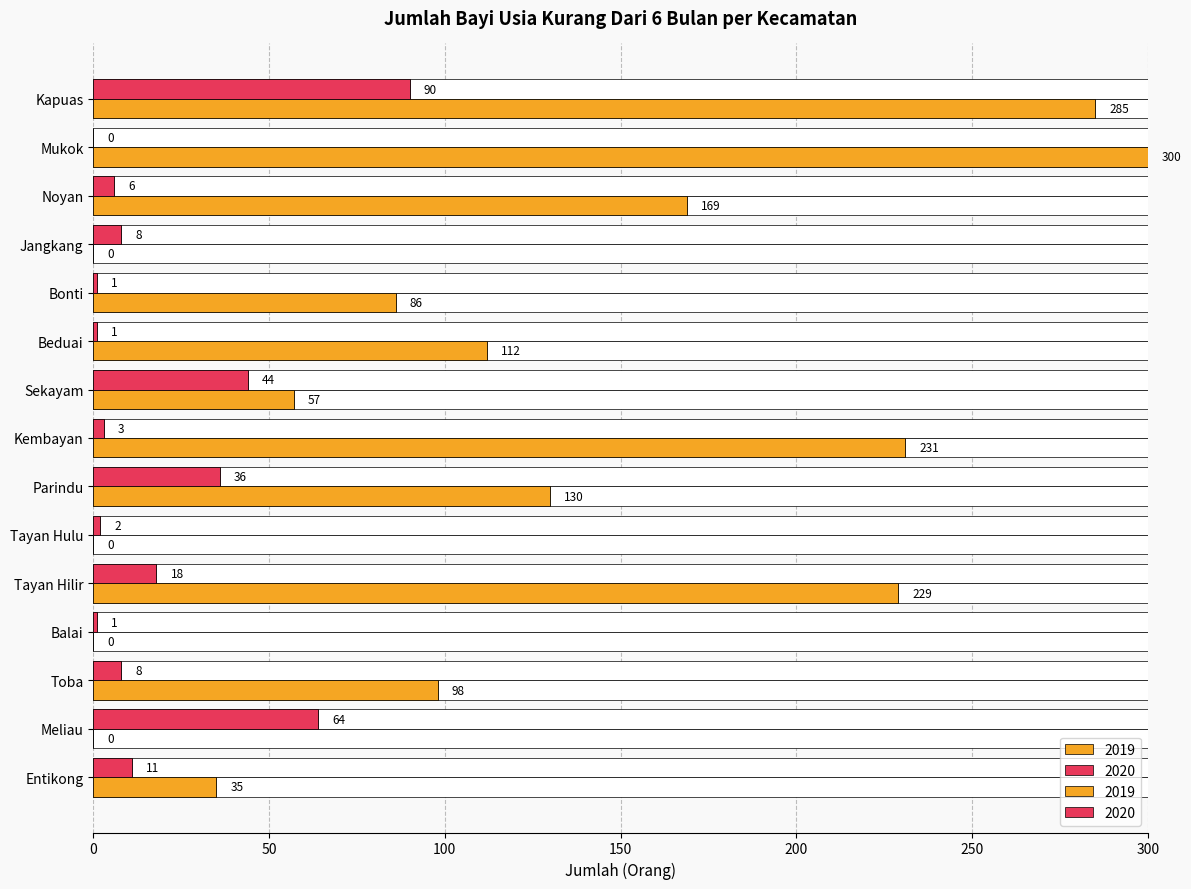

True or false: 2019 has a value of 184 at Tayan Hulu.

False